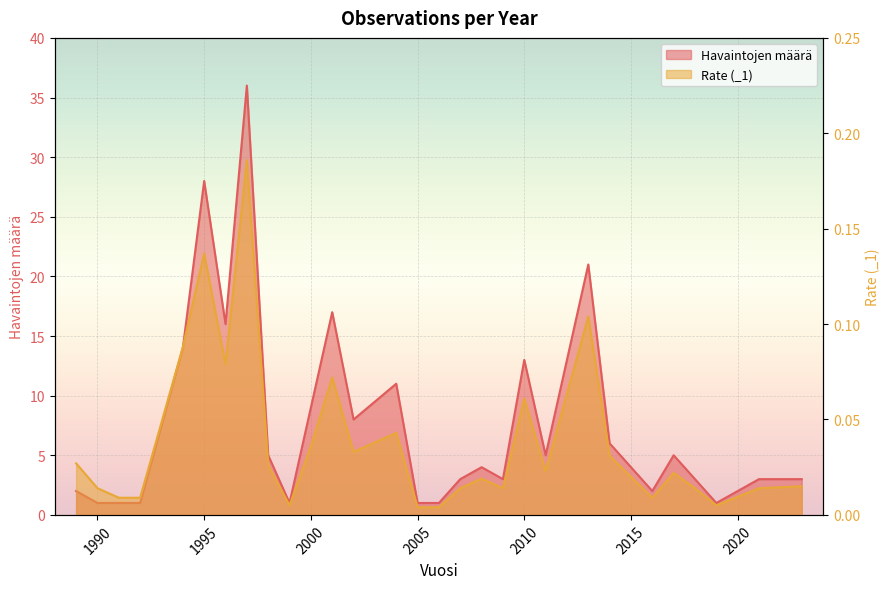

Which series has the widest spread of values?

Havaintojen määrä